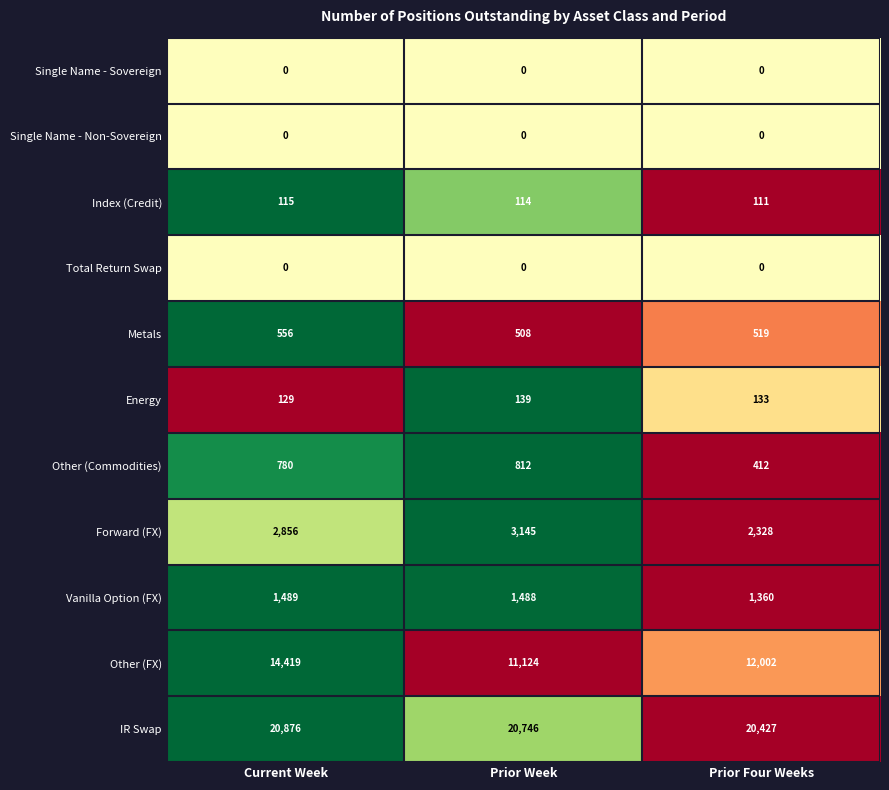

Between Prior Week and Prior Four Weeks, which series saw the biggest shift?

Other (FX)